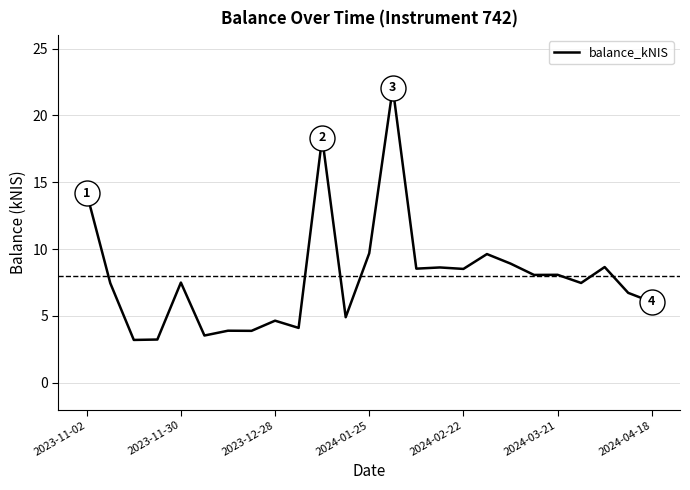

What is the minimum value shown in the chart?

3.2